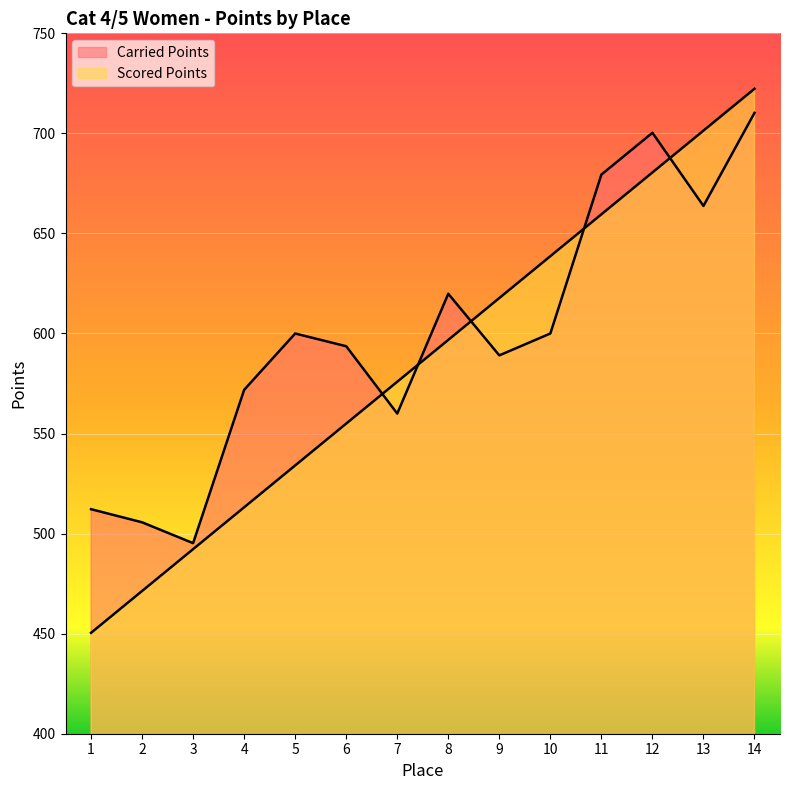

True or false: Scored Points has a value of 575.9 at 7.

True